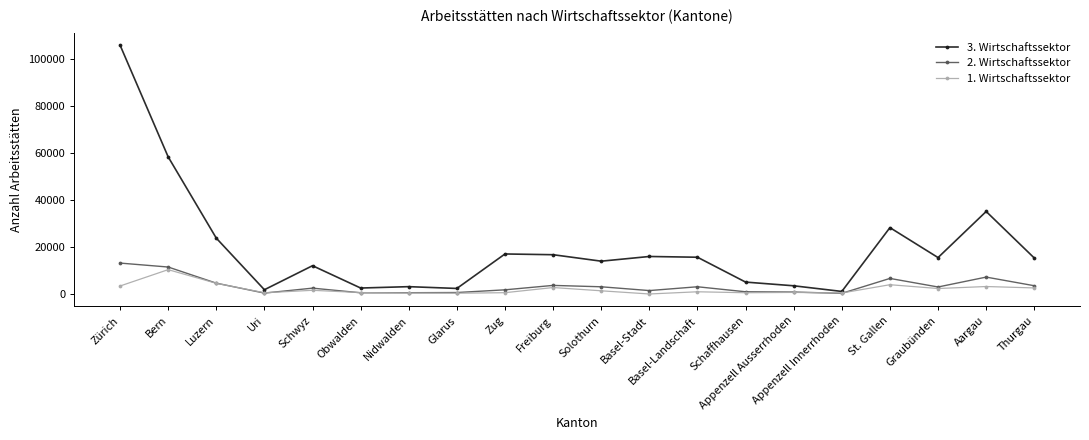

Which series has the widest spread of values?

3. Wirtschaftssektor